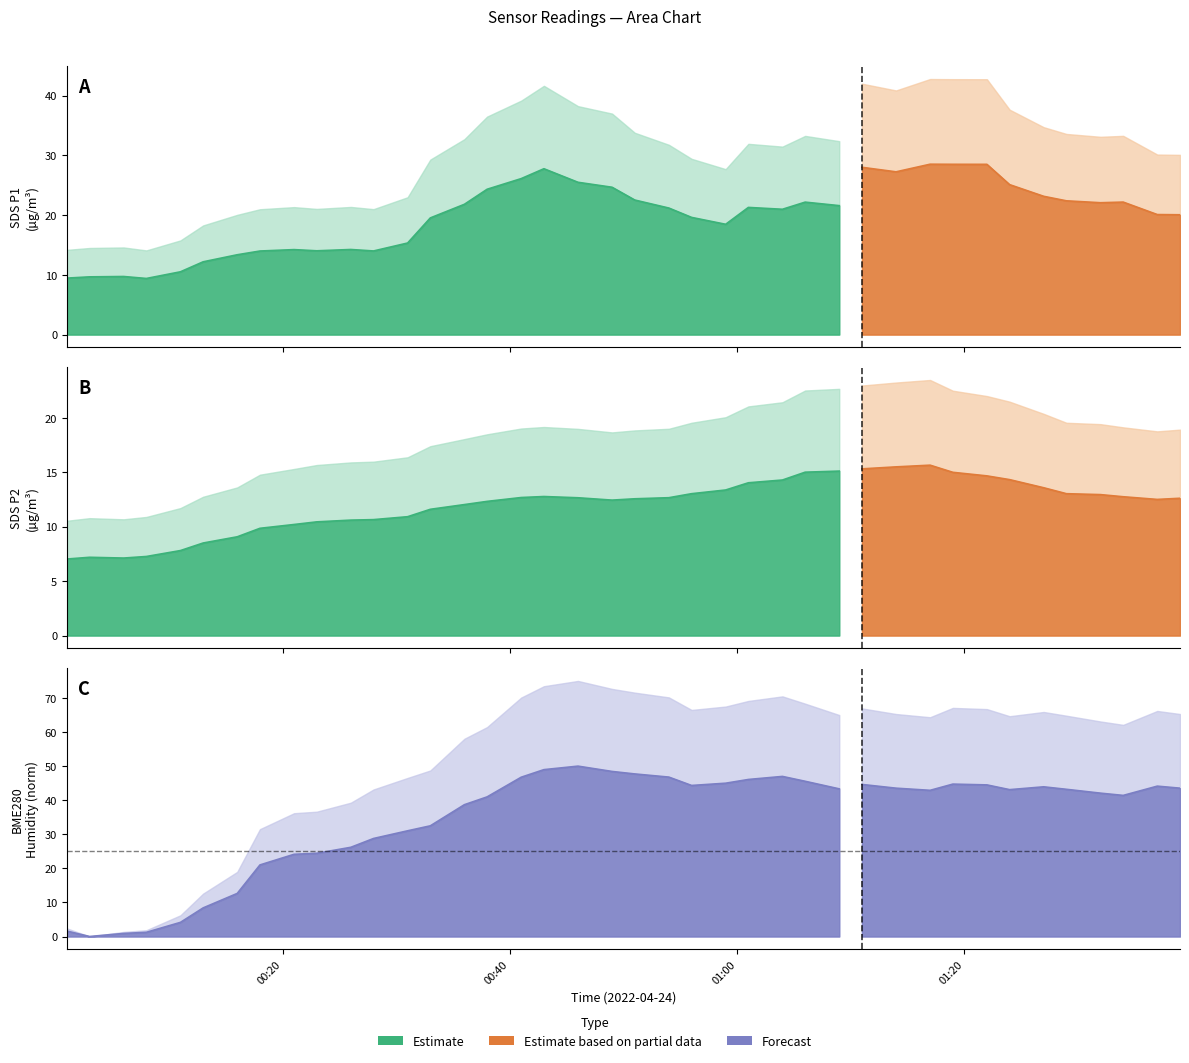

Rank the categories by SDS_P1 value from highest to lowest.

30, 26, 15, 35, 19, 31, 17, 32, 16, 24, 14, 18, 20, 28, 33, 39, 29, 34, 36, 37, 38, 21, 22, 27, 12, 9, 25, 7, 23, 8, 13, 4, 6, 0, 10, 11, 5, 3, 1, 2